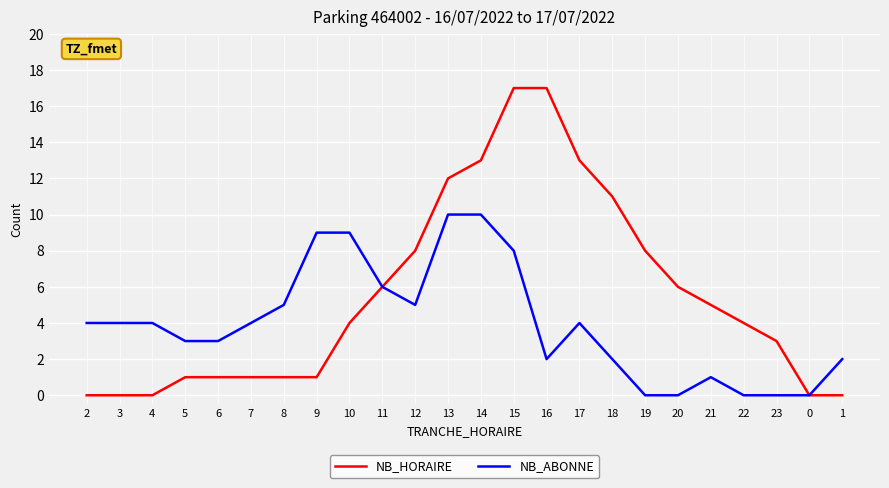

Reading right to left, what are all the values shown in this chart?

NB_HORAIRE: 1=0	0=0	23=3	22=4	21=5	20=6	19=8	18=11	17=13	16=17	15=17	14=13	13=12	12=8	11=6	10=4	9=1	8=1	7=1	6=1	5=1	4=0	3=0	2=0
NB_ABONNE: 1=2	0=0	23=0	22=0	21=1	20=0	19=0	18=2	17=4	16=2	15=8	14=10	13=10	12=5	11=6	10=9	9=9	8=5	7=4	6=3	5=3	4=4	3=4	2=4